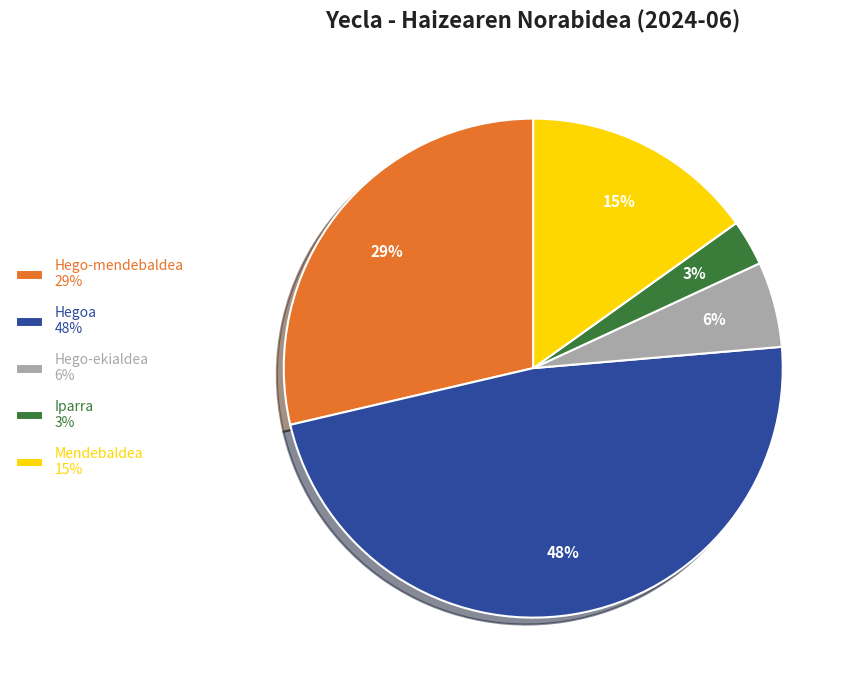

What percentage is the Hego-mendebaldea 29% slice, to the nearest percent?

29%